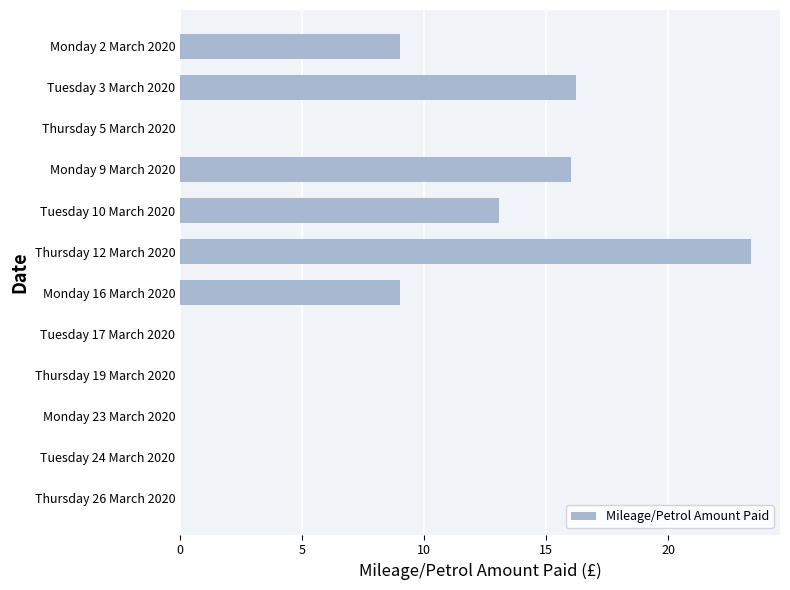

What is the change in value from Monday 2 March 2020 to Monday 9 March 2020?

+7.0